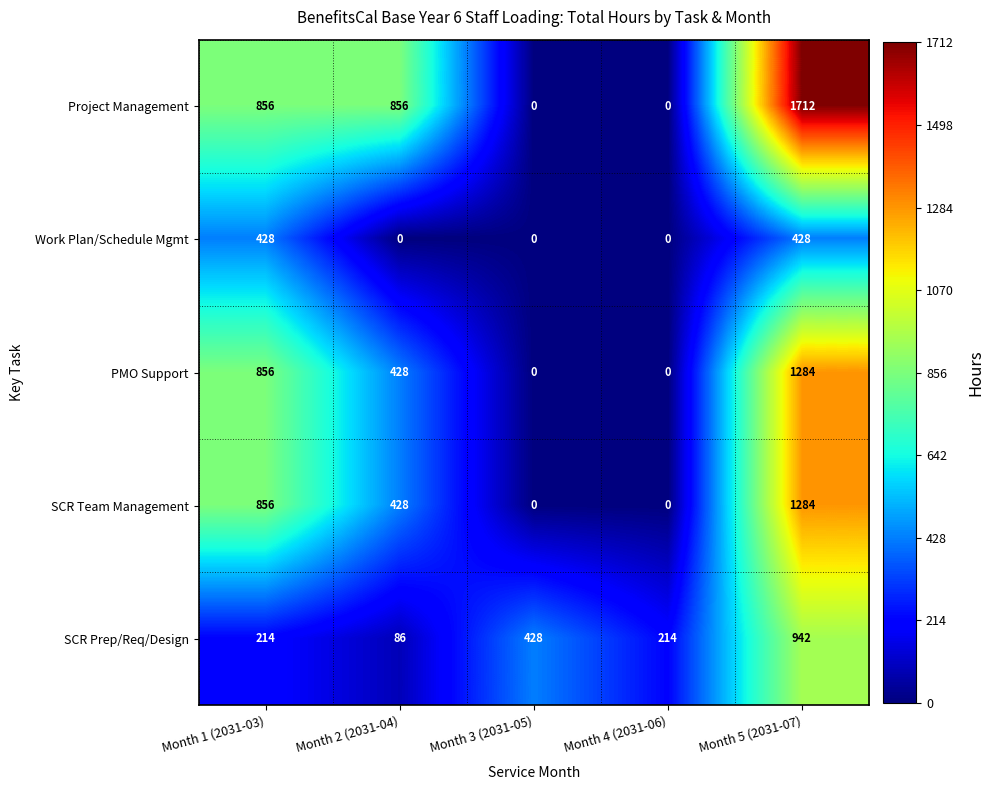

What is the sum of the Project Management values at Month 1 (2031-03) and Month 2 (2031-04)?

1712